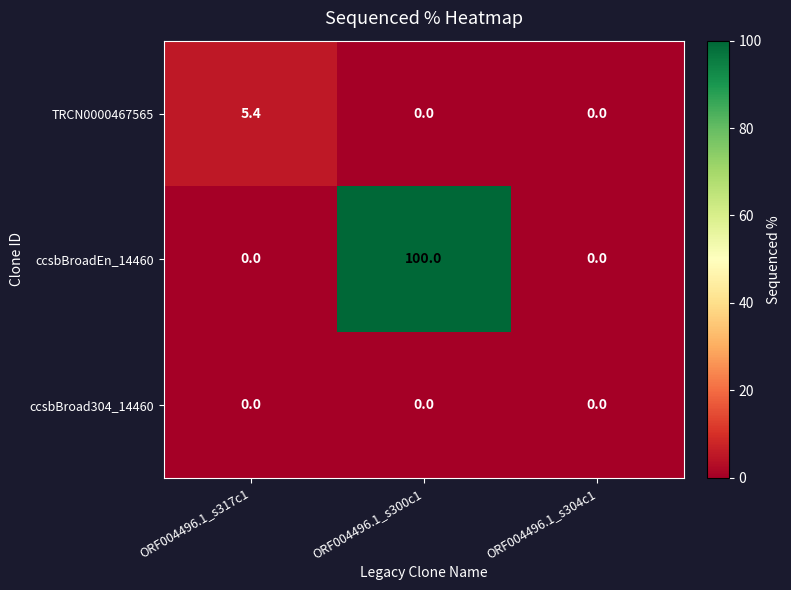

Which series changed the most between ORF004496.1_s317c1 and ORF004496.1_s300c1?

ccsbBroadEn_14460